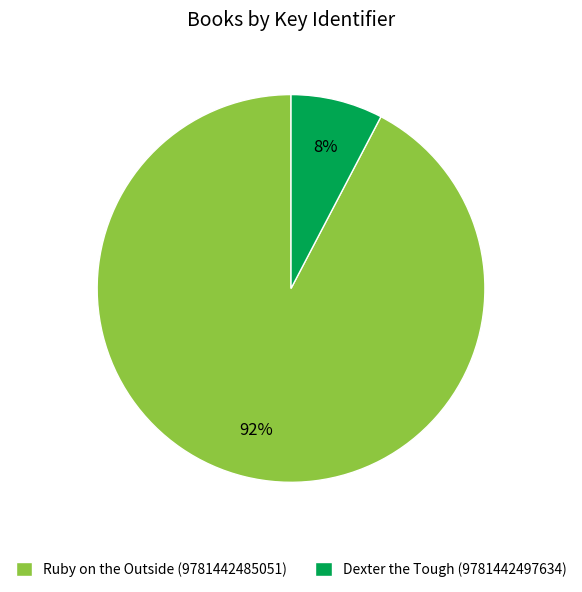

Which slice represents more than half of the pie?

Ruby on the Outside (9781442485051)